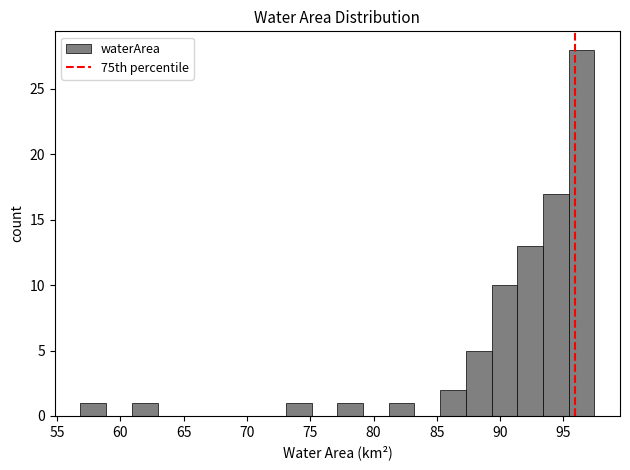

Reading left to right, list every bar in this chart as the range it spans on the x-axis followed by its height. Neither the bar edges nor the heights are printed on the chart, so give them approximately, as read against the axes.

57.0 to 59.0: 1
59.0 to 61.0: 0
61.0 to 63.0: 1
63.0 to 65.0: 0
65.0 to 67.0: 0
67.0 to 69.0: 0
69.0 to 71.0: 0
71.0 to 73.0: 0
73.0 to 75.0: 1
75.0 to 77.0: 0
77.0 to 79.0: 1
79.0 to 81.0: 0
81.0 to 83.0: 1
83.0 to 85.5: 0
85.5 to 87.5: 2
87.5 to 89.5: 5
89.5 to 91.5: 10
91.5 to 93.5: 13
93.5 to 95.5: 17
95.5 to 97.5: 28